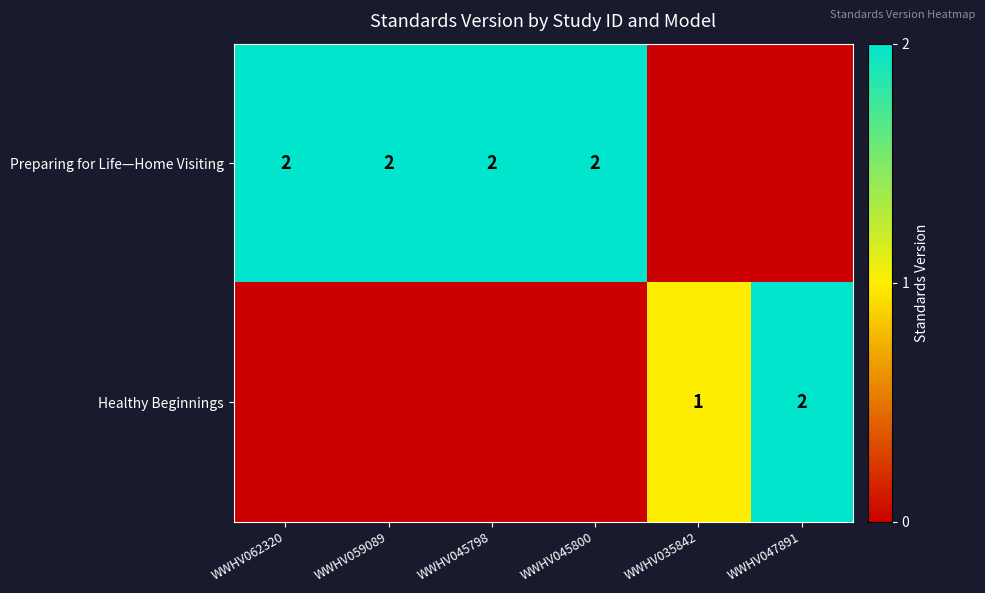

Is the value of Healthy Beginnings at WWHV035842 greater than the value of Preparing for Life—Home Visiting at WWHV059089?

No